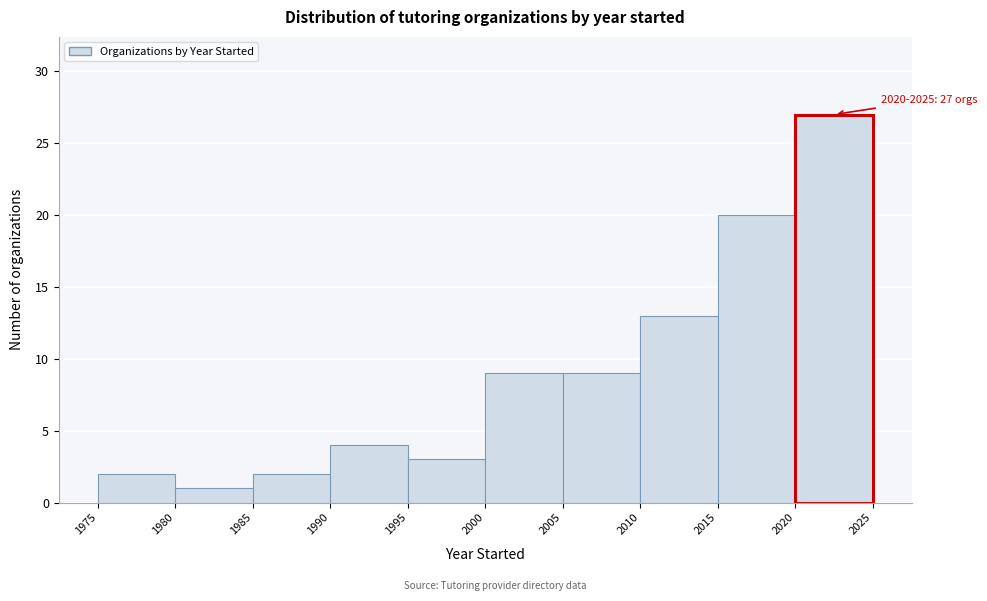

Over which range of the x-axis is the bar tallest?

2020 to 2025